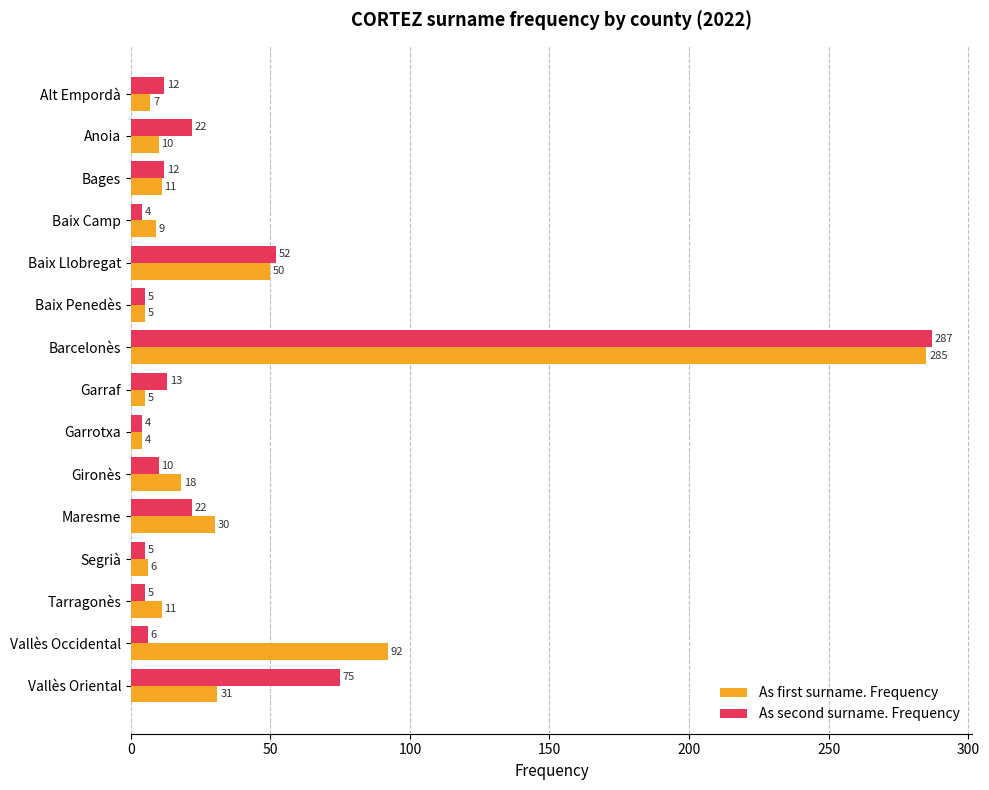

What is the sum of all As first surname. Frequency values?

574